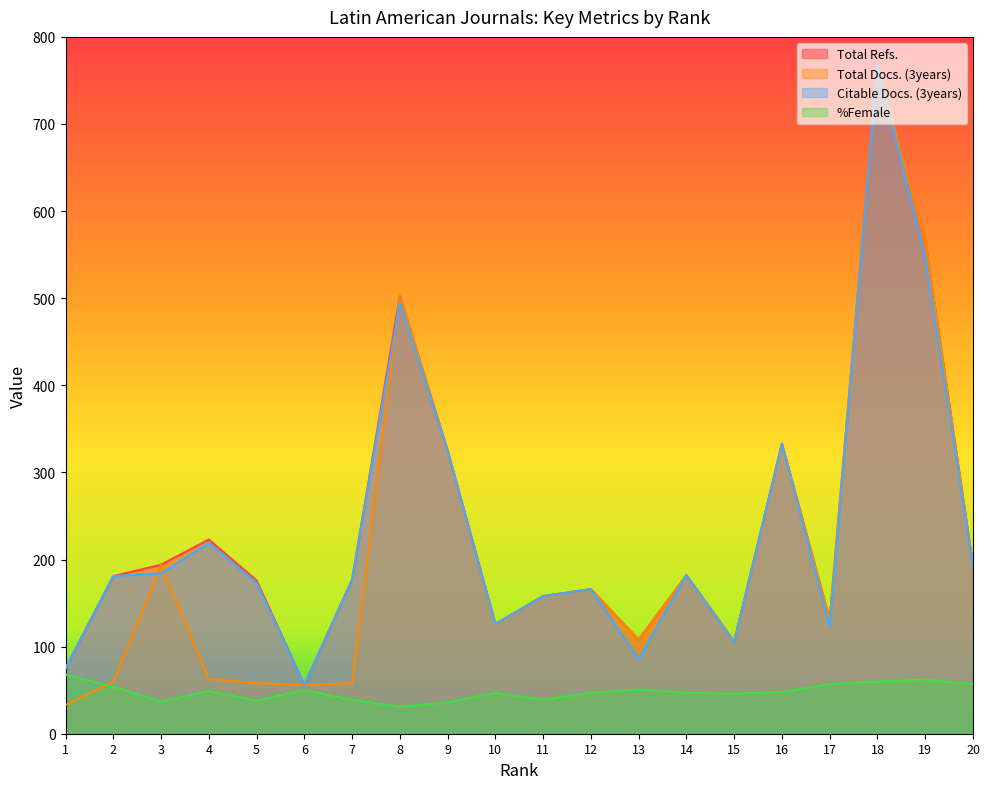

What are all the series names shown in the legend?

Total Refs., Total Docs. (3years), Citable Docs. (3years), %Female